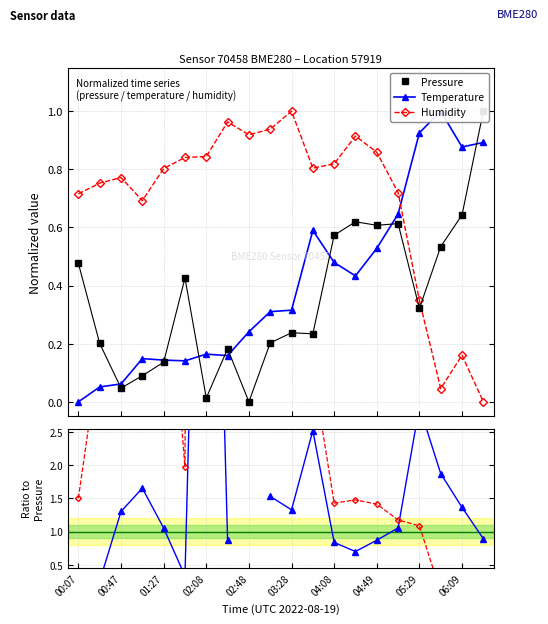

At which label does Temperature reach its peak?

17